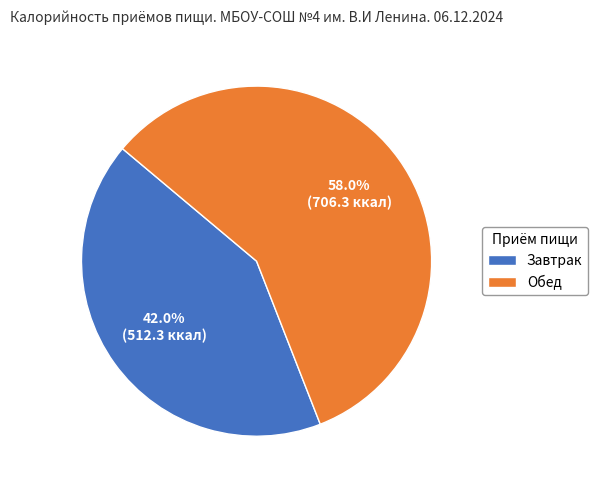

What percentage is the Завтрак slice, to the nearest percent?

42%